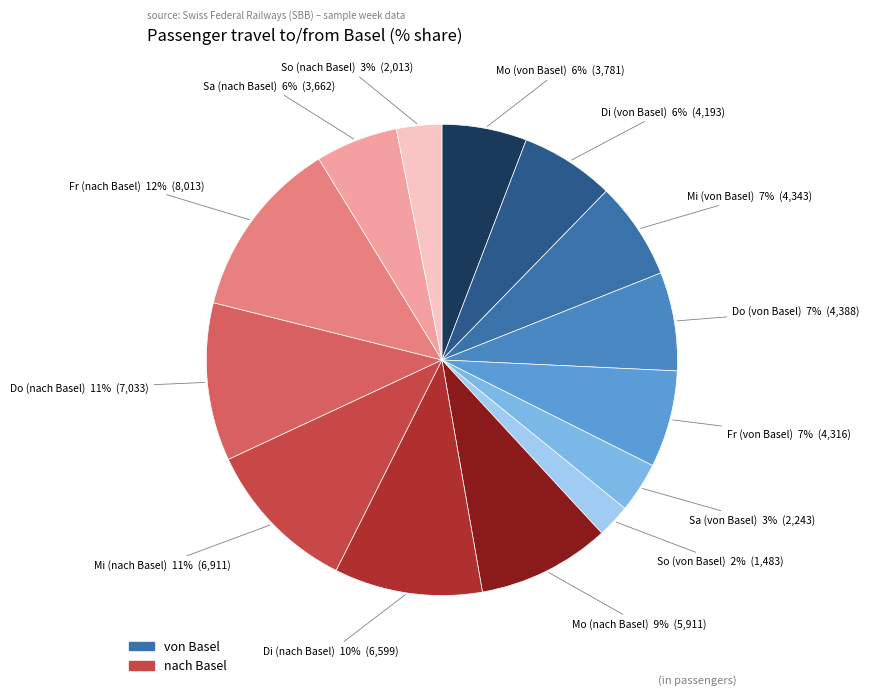

Count the number of slices in the pie.

14